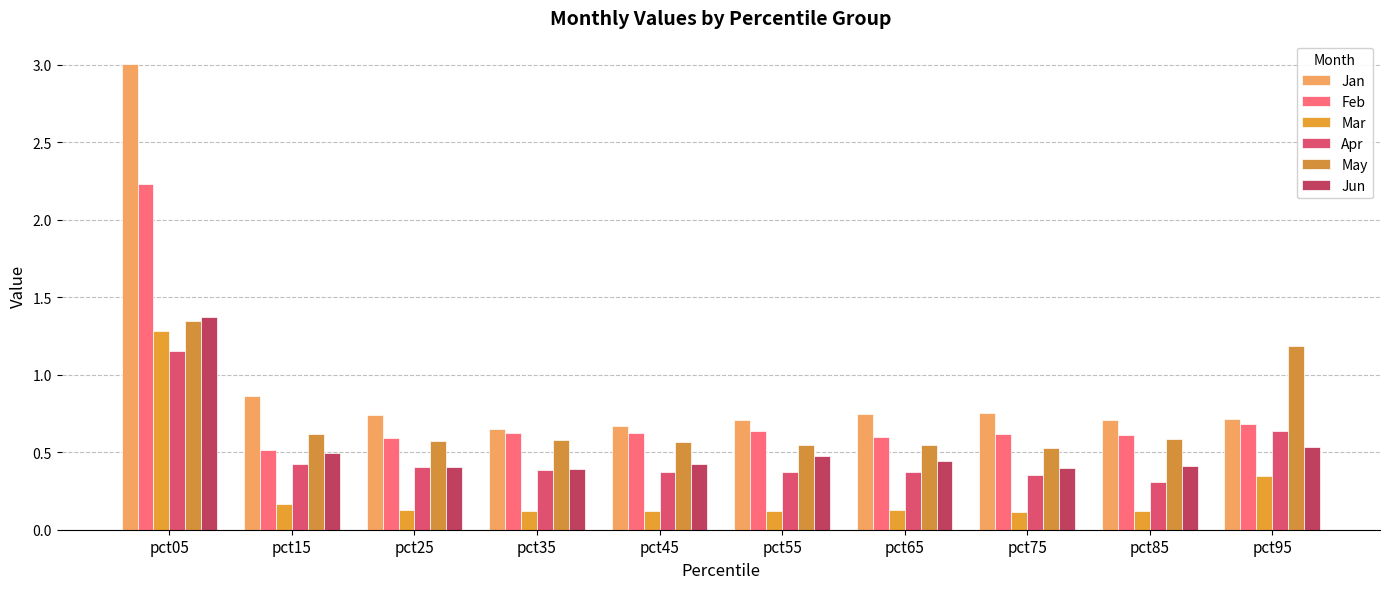

What value does the May series have at pct65?

0.5